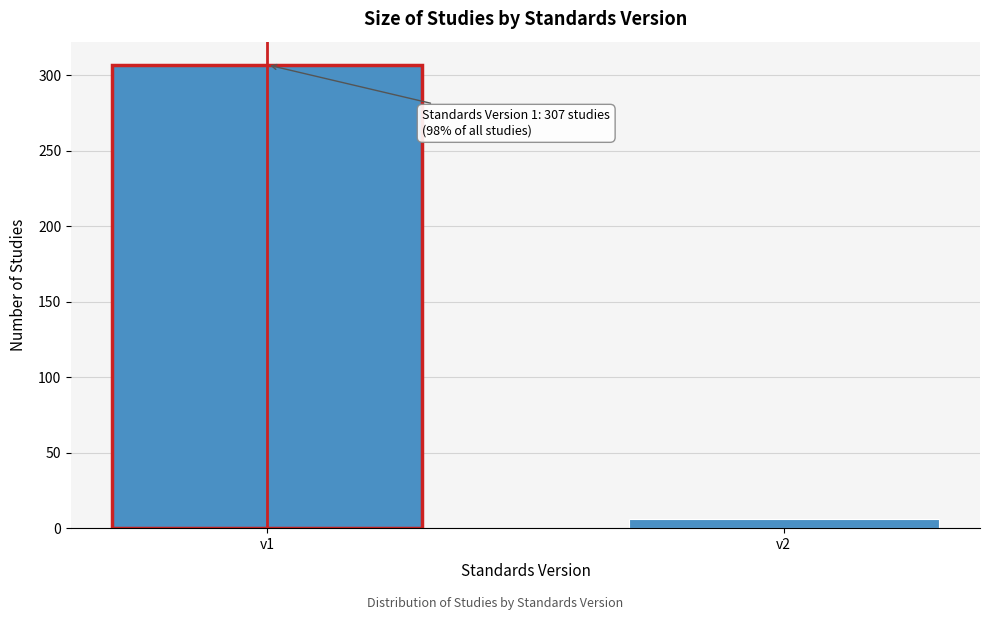

Reading left to right, what are all the values shown in this chart?

v1=307	v2=6